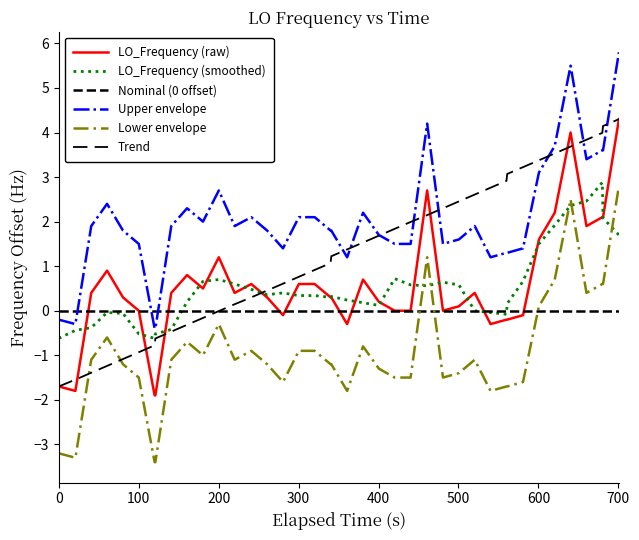

What is the difference between the maximum and minimum values in the Upper envelope series?

6.2